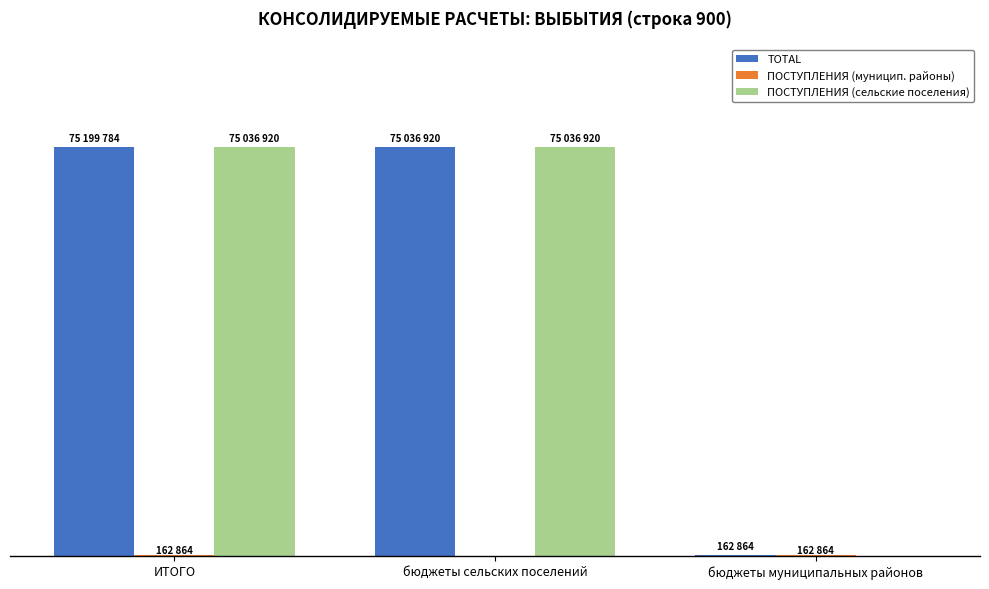

Are the bars horizontal?

No